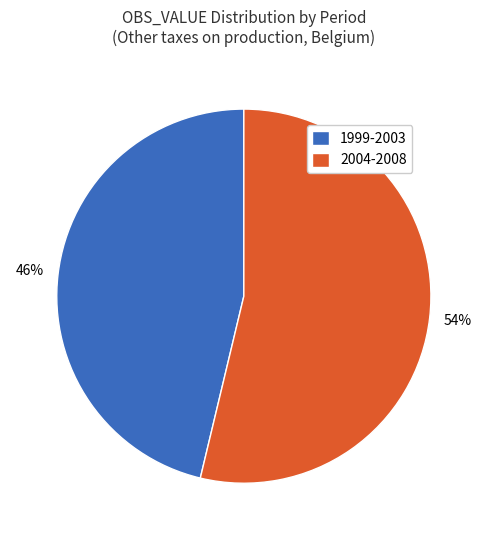

Rank the categories by value from lowest to highest.

1999-2003, 2004-2008